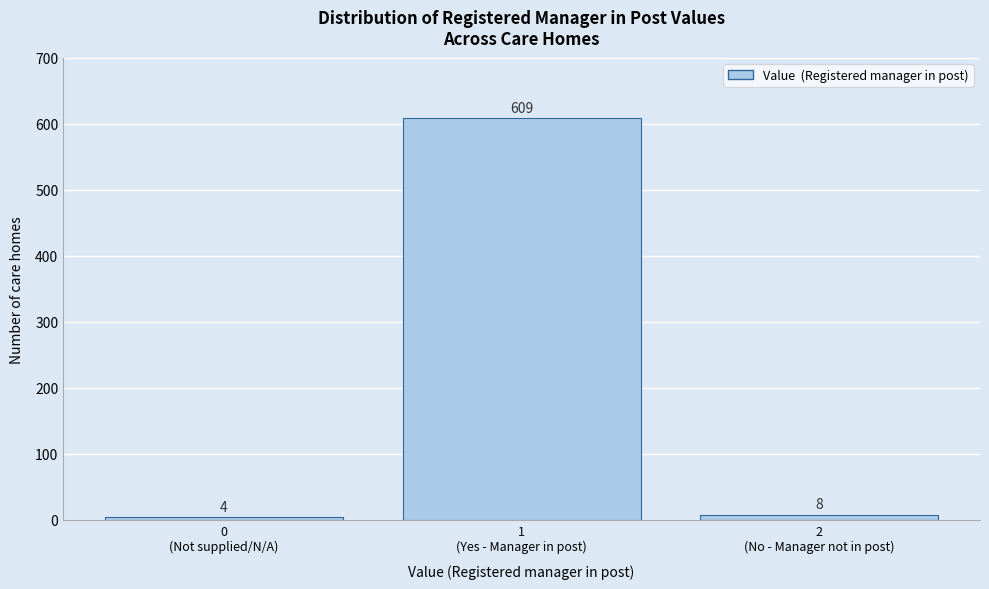

Reading right to left, list all the values displayed in this chart.

8	609	4